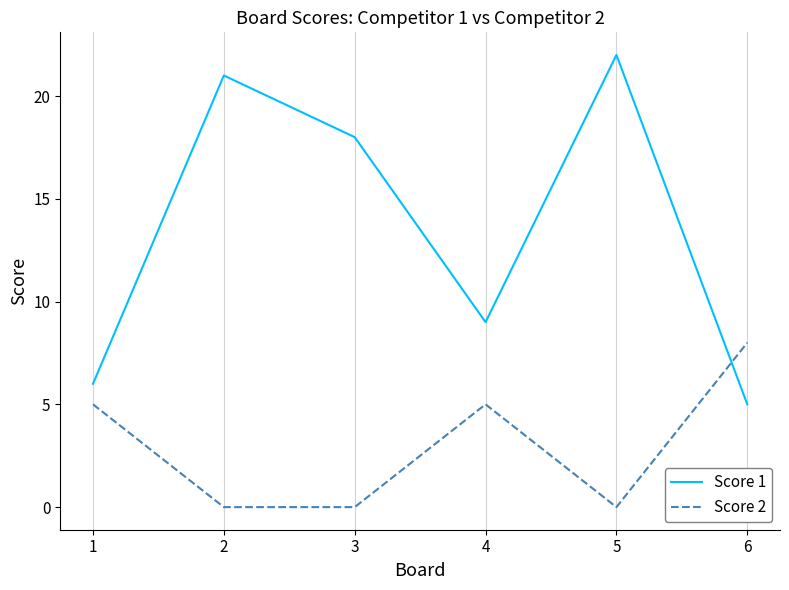

What is the spread (max minus min) of values at 4?

4